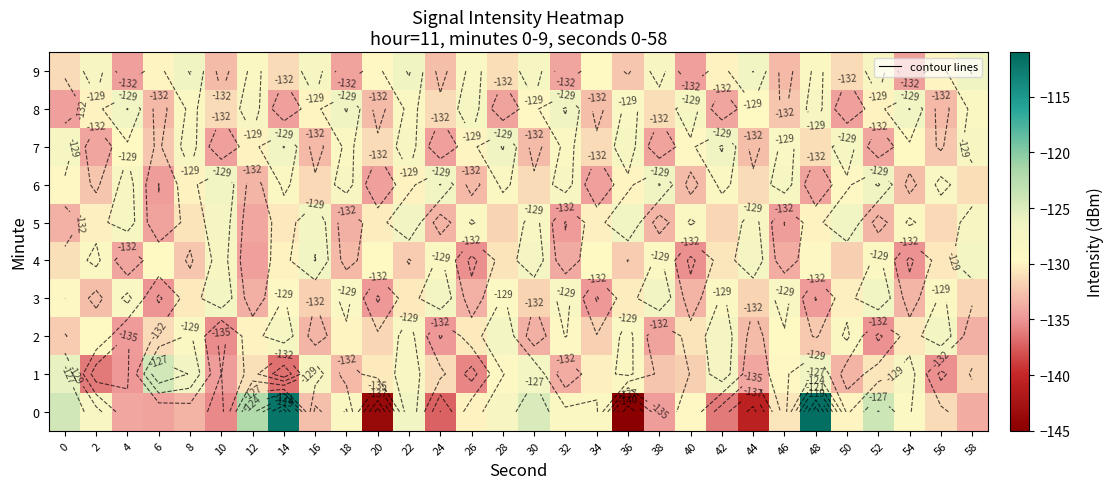

What is the minimum value shown in the chart?

-144.9